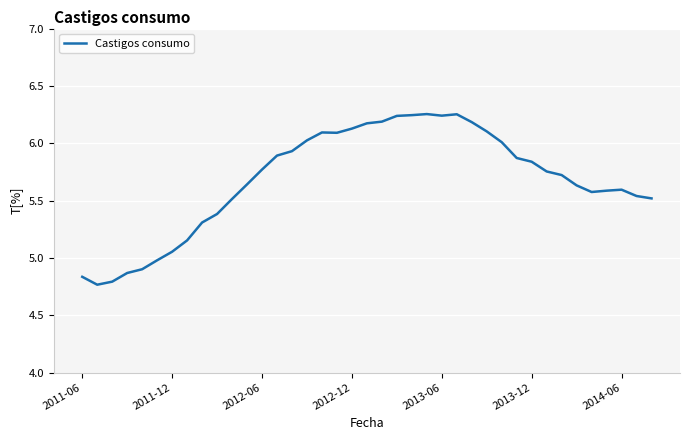

Is this an area chart (filled region under the line)?

No